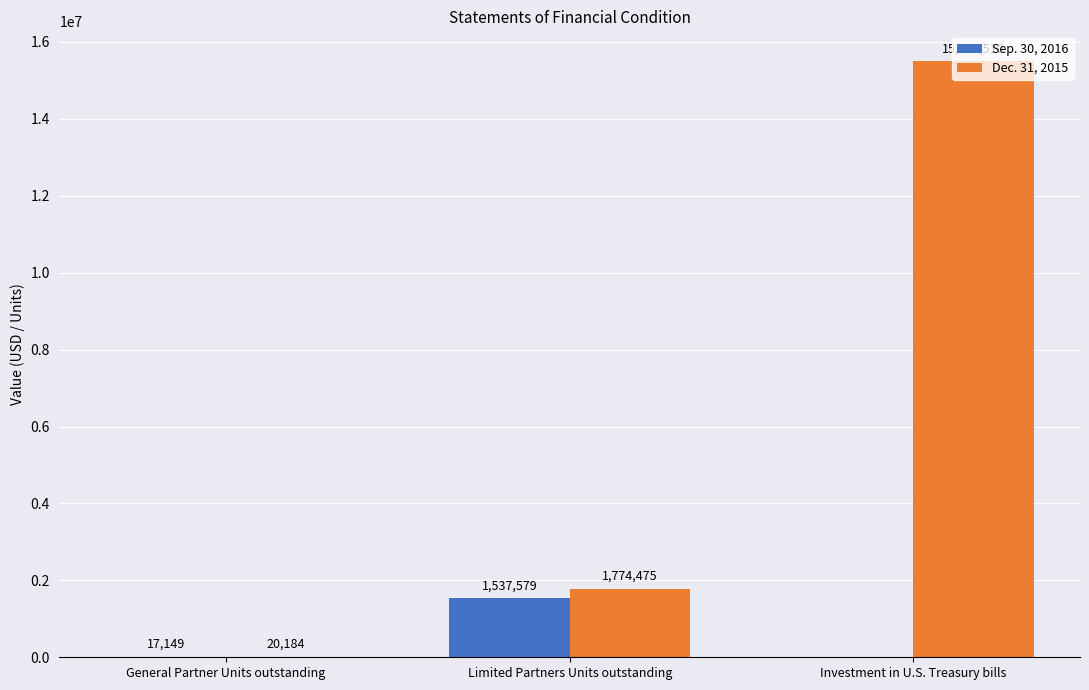

What is the highest value of the Sep. 30, 2016 series?

1537579.1